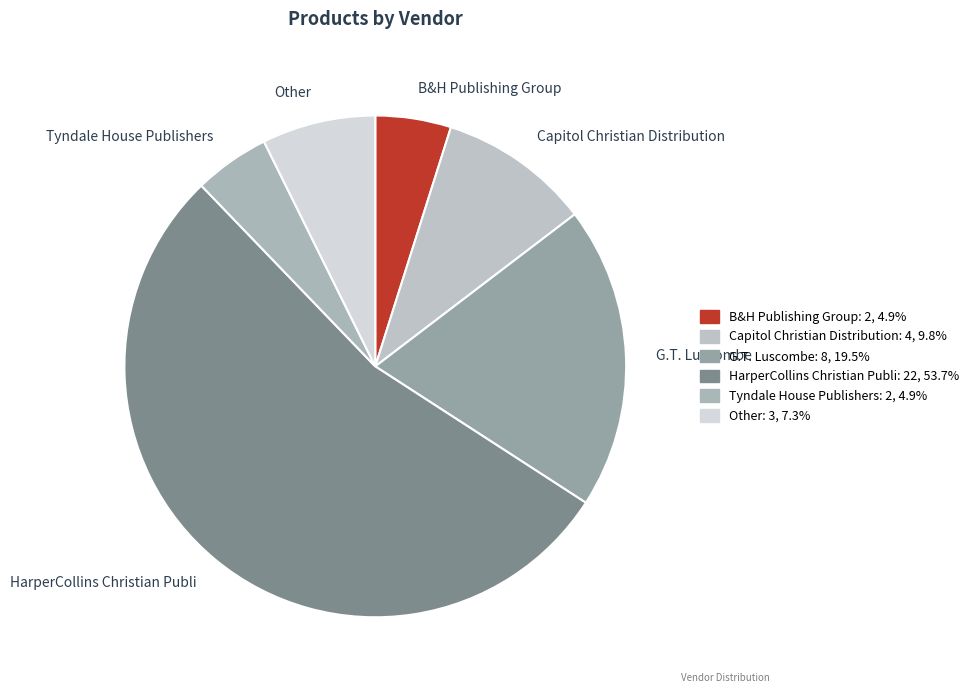

Which slice is the largest?

HarperCollins Christian Publi